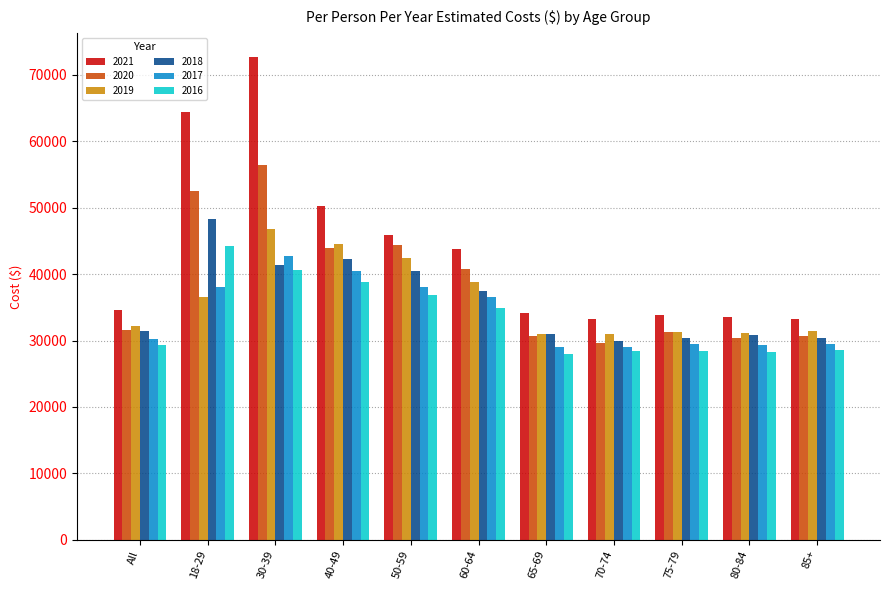

What is the value of the 2016 bar at the 6th from the left?

34884